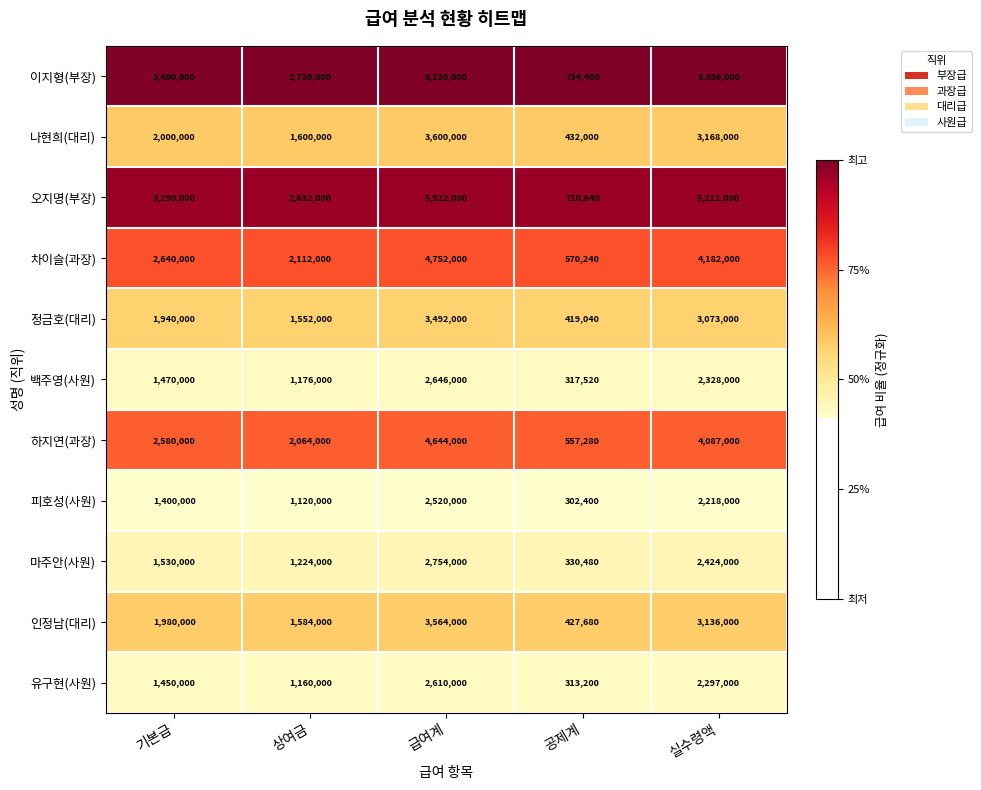

What is the greatest value displayed?

6120000